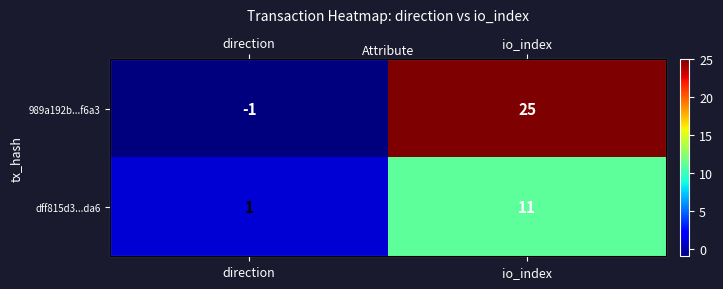

Which series changed the most between direction and io_index?

989a192b...f6a3